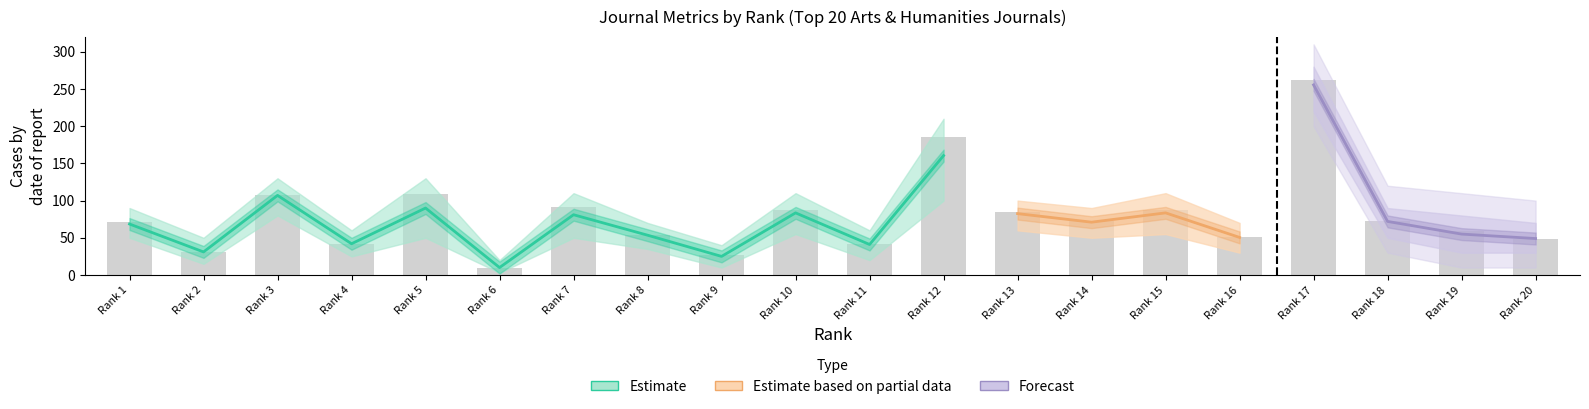

What is the value of the 5th bar from the left?

109